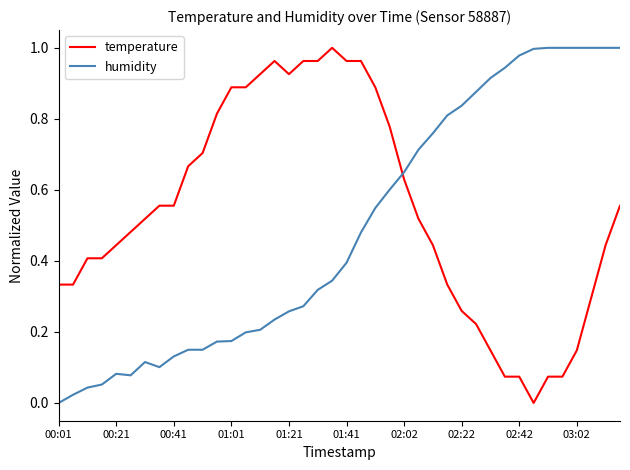

What is the sum of all humidity values?

19.6